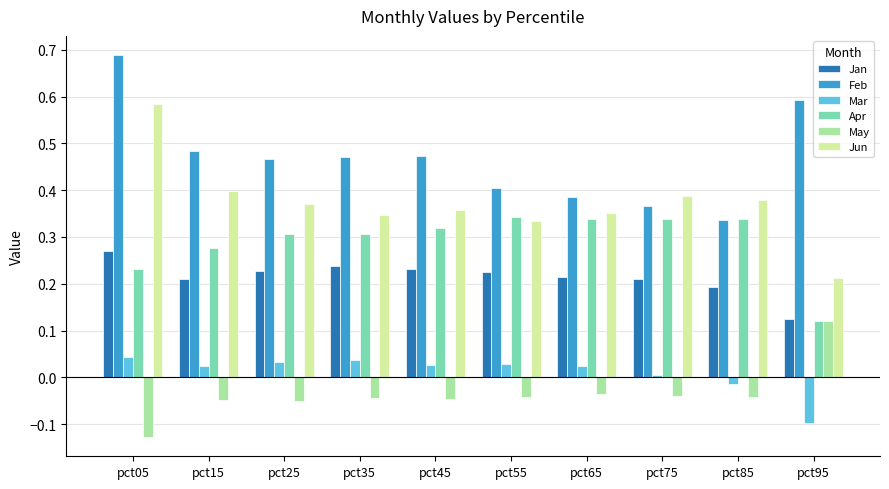

Count the number of categories in the chart.

10